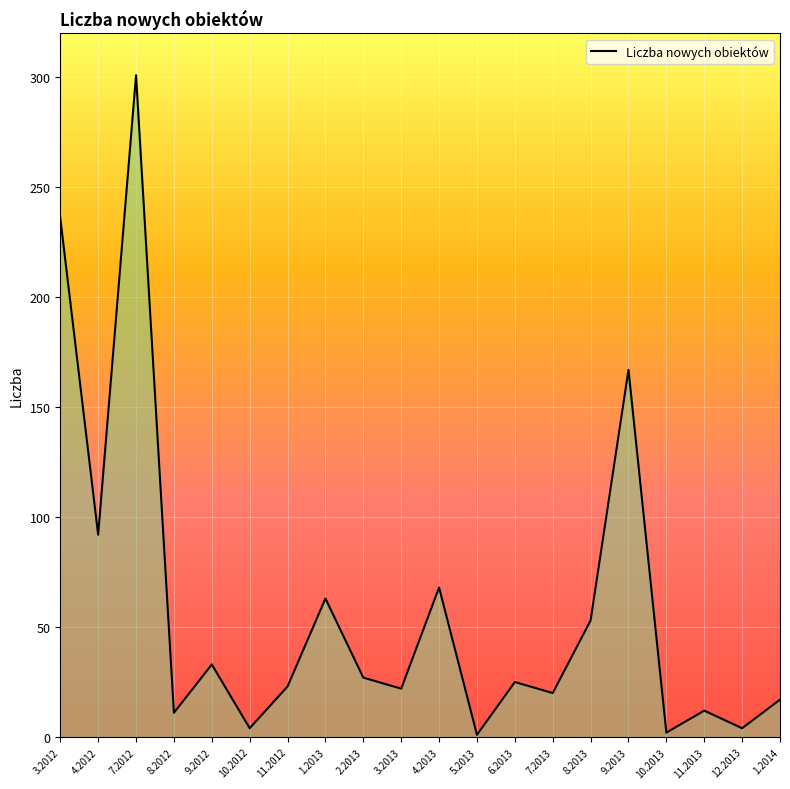

What is the difference between the maximum and minimum values?

300